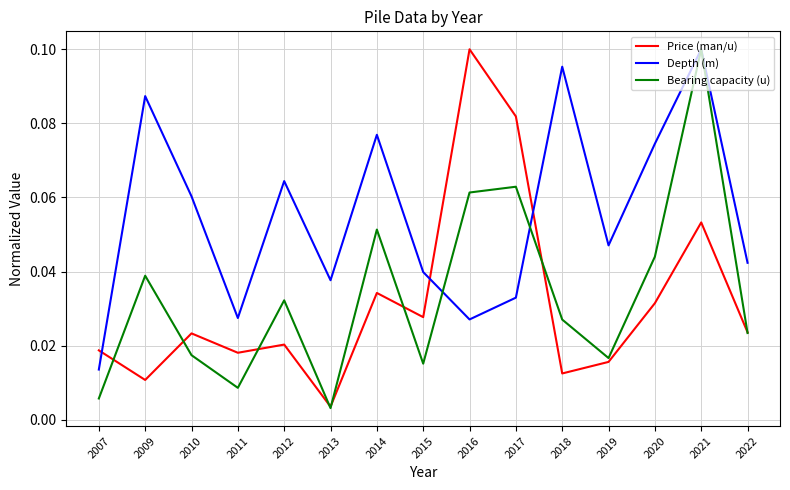

Which series changed the most between 2015 and 2020?

Depth (m)